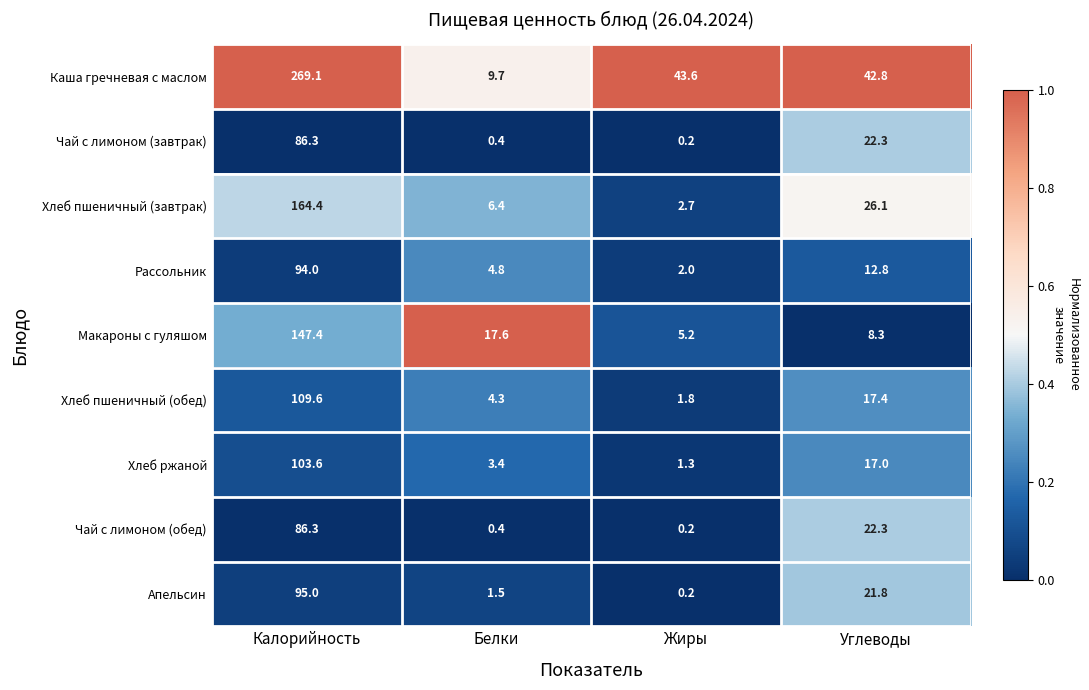

How many categories are shown in the chart?

4